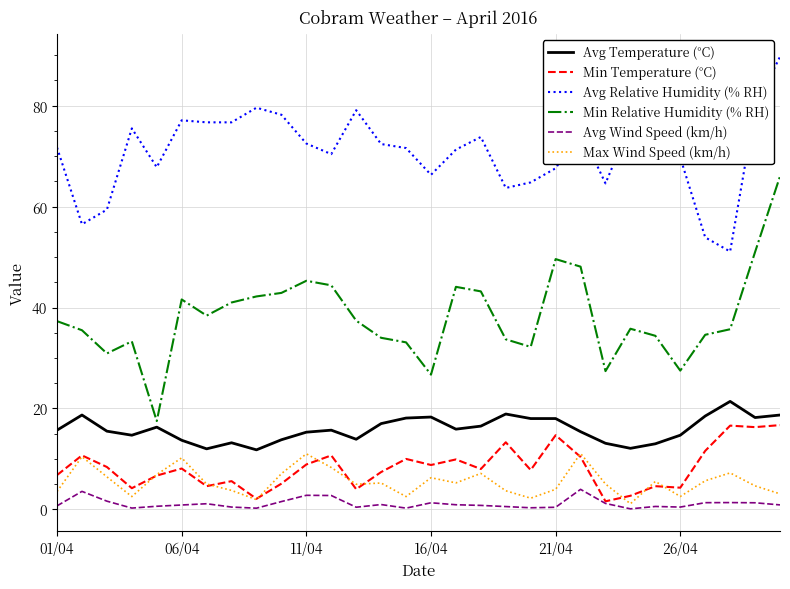

True or false: Avg Temperature (°C) and Avg Wind Speed (km/h) intersect in this chart.

False